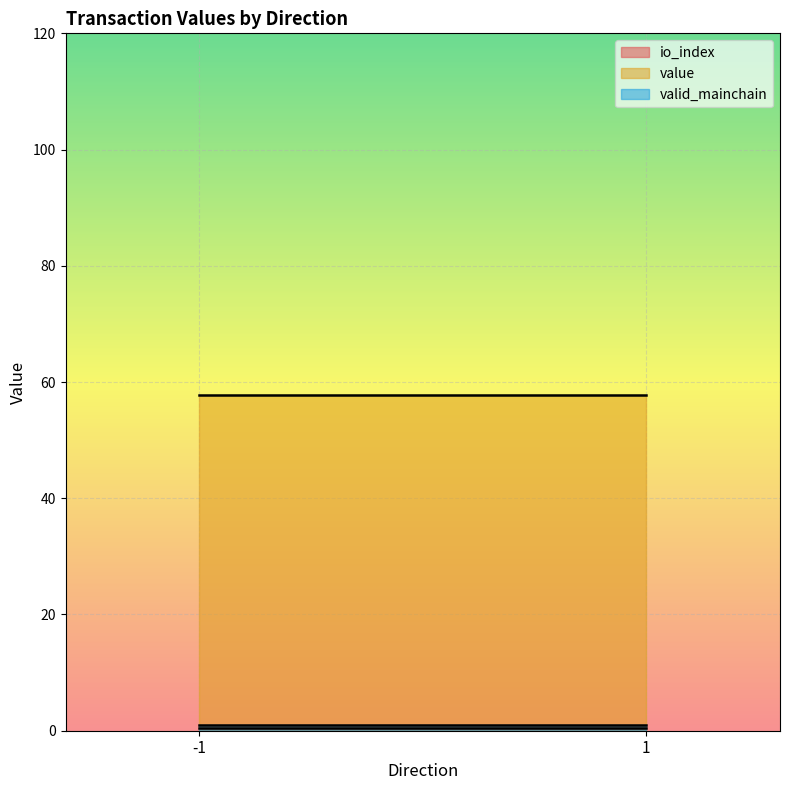

Which series has the largest total across all categories?

value